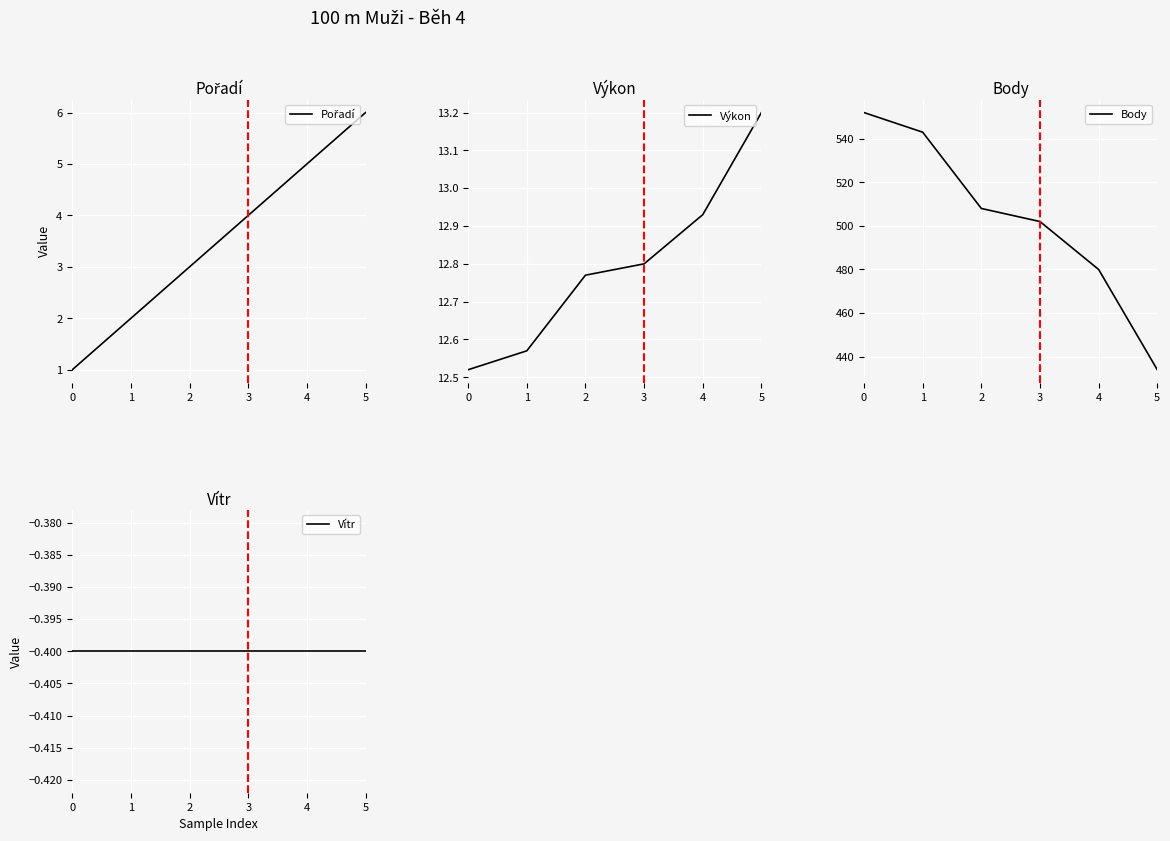

How many distinct data groups are displayed?

4